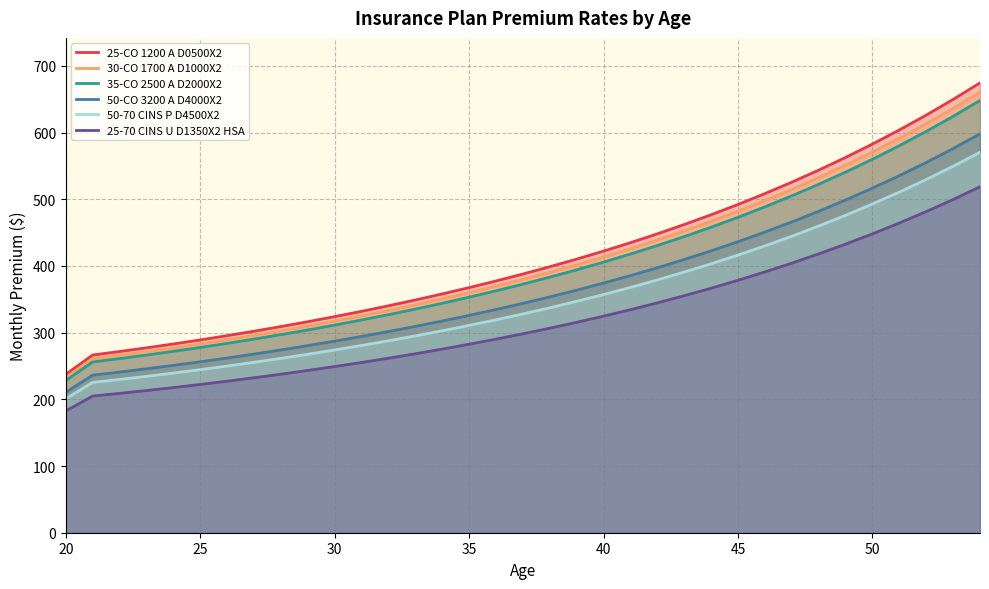

True or false: 35-CO 2500 A D2000X2 has a value of 252.7 at 50.

False